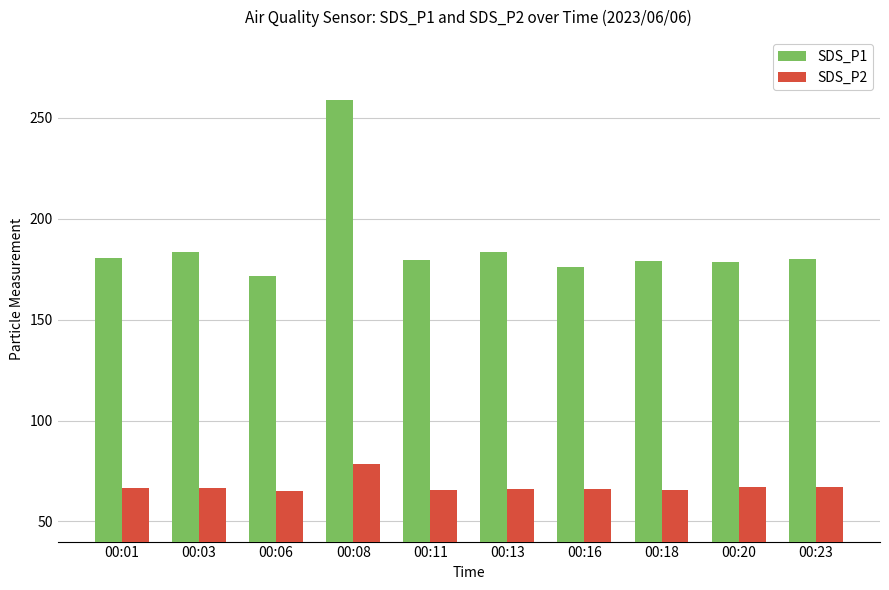

Rank the series by their average value, from lowest to highest.

SDS_P2, SDS_P1